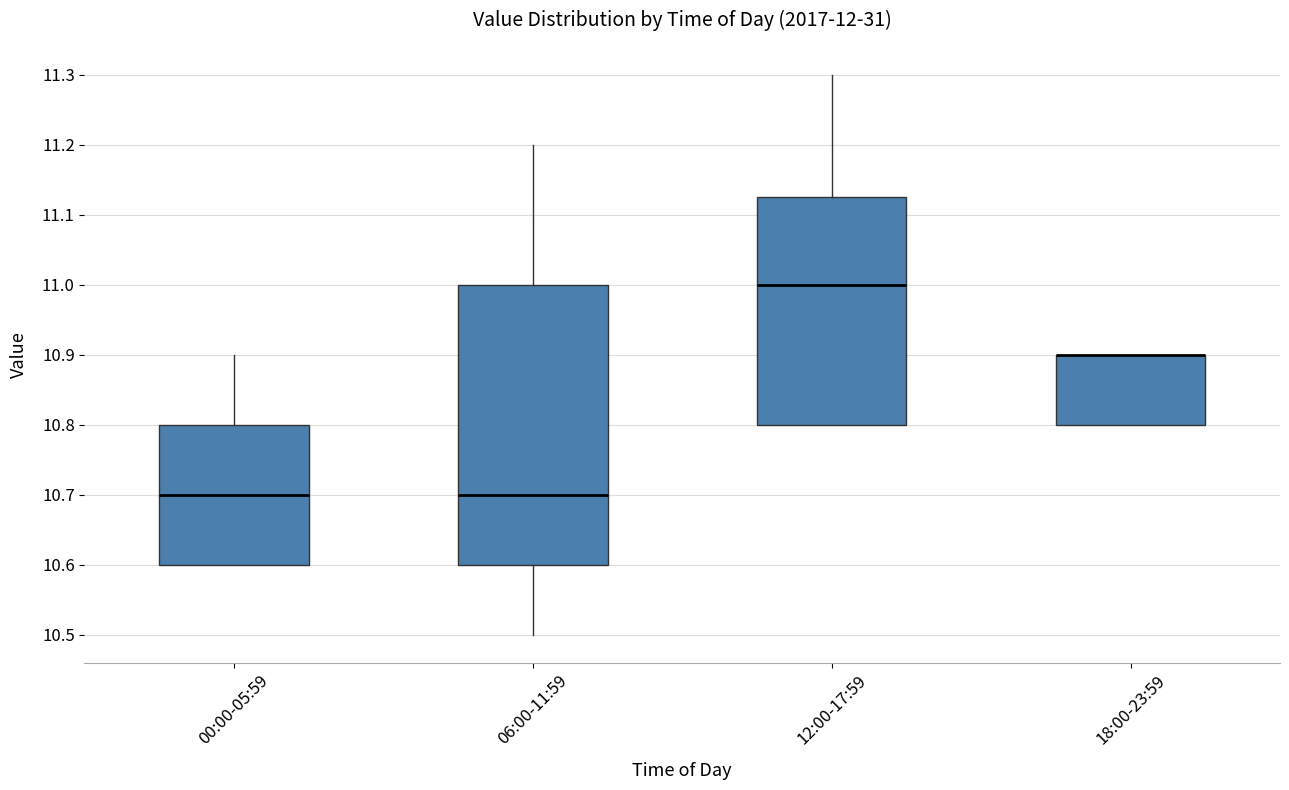

Reading left to right, read every box against the y-axis: the position of its median line, the range the box covers, and the ends of its whiskers. The values are not printed on the chart, so give them approximately, as read against the axis.

00:00-05:59: median 10.70, box 10.60 to 10.80, whiskers 10.60 to 10.90
06:00-11:59: median 10.70, box 10.60 to 11.00, whiskers 10.50 to 11.20
12:00-17:59: median 11.00, box 10.80 to 11.13, whiskers 10.80 to 11.30
18:00-23:59: median 10.90 (drawn on the box's upper edge), box 10.80 to 10.90, whiskers 10.80 to 10.90